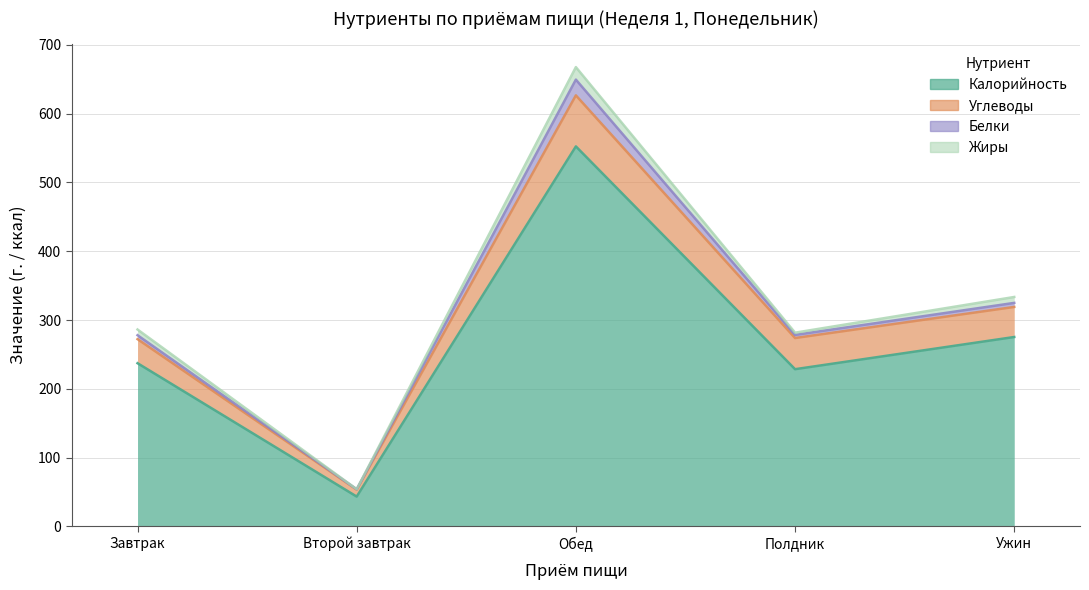

True or false: Калорийность and Углеводы intersect in this chart.

False